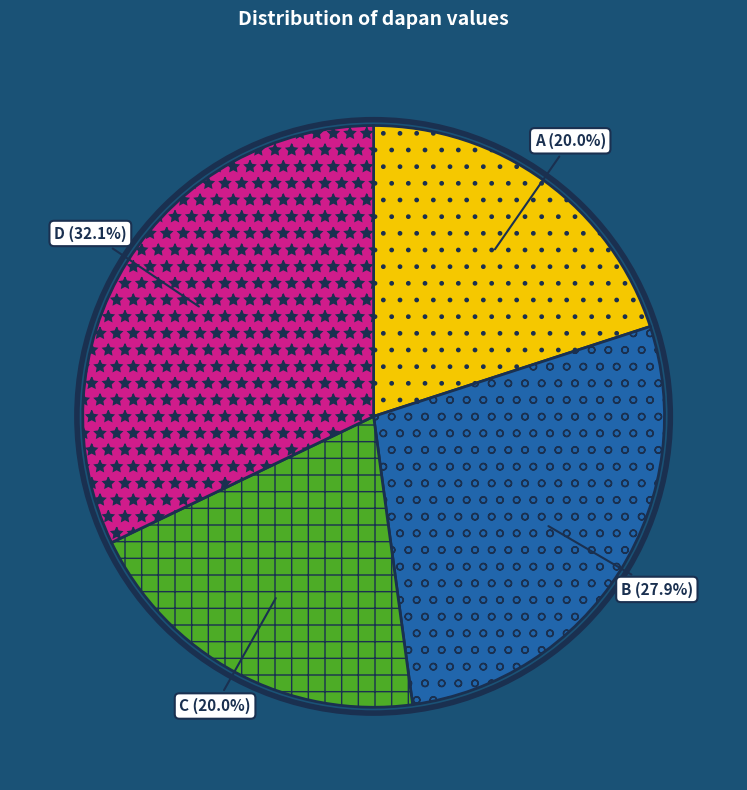

To the nearest percent, what portion does D represent?

32%